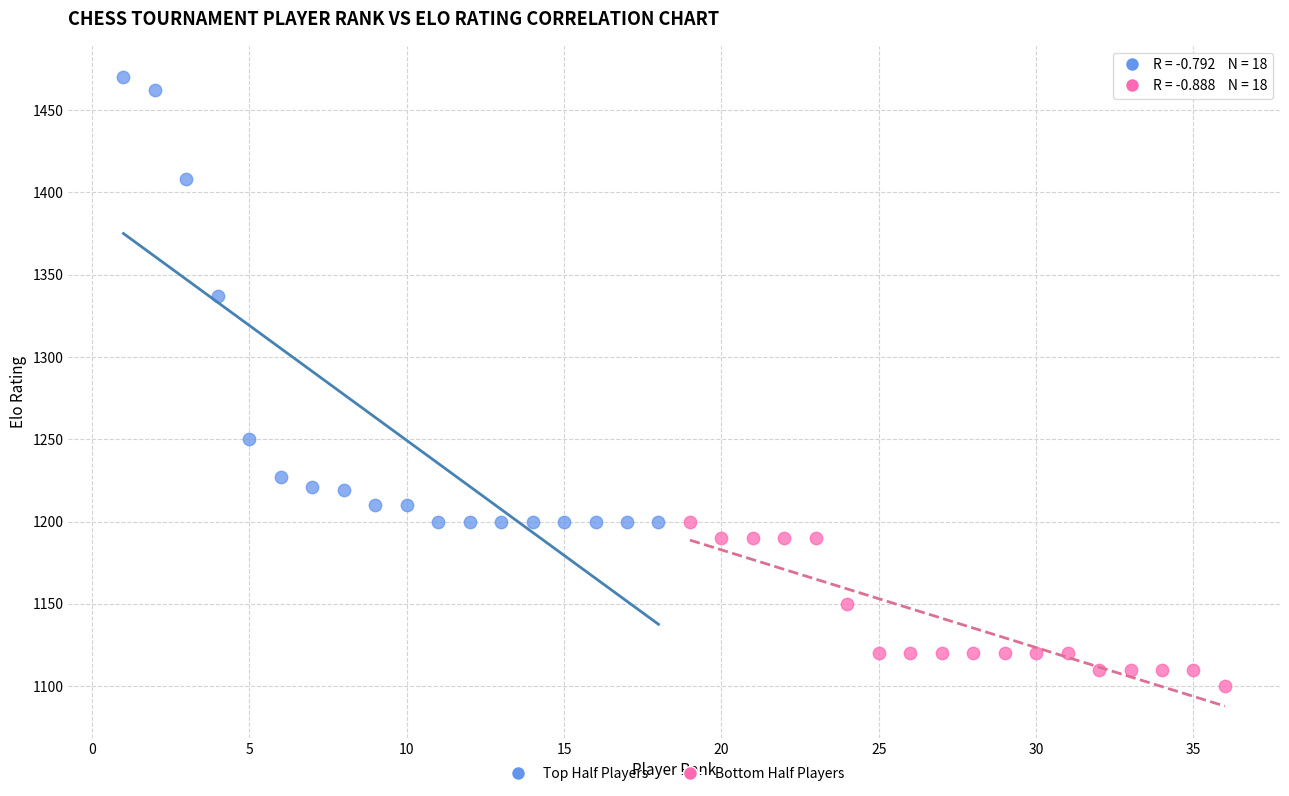

Which series reaches the maximum Y coordinate?

Top Half Players